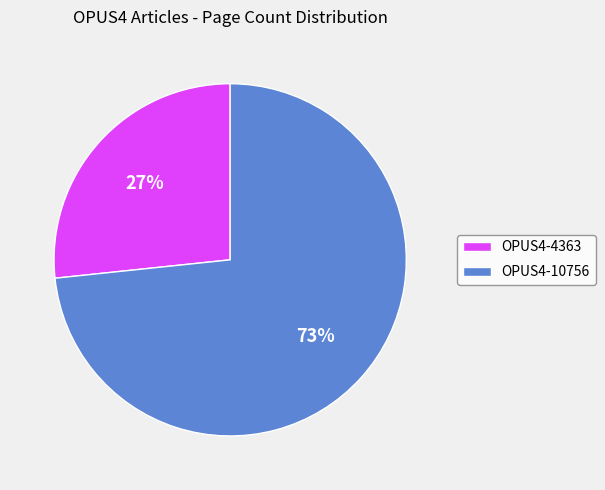

Is the sum of OPUS4-10756 and OPUS4-4363 greater than half?

Yes